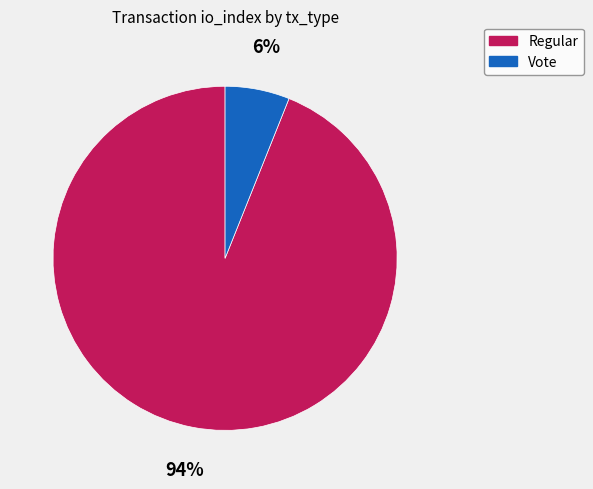

To the nearest percent, what portion does Vote represent?

6%